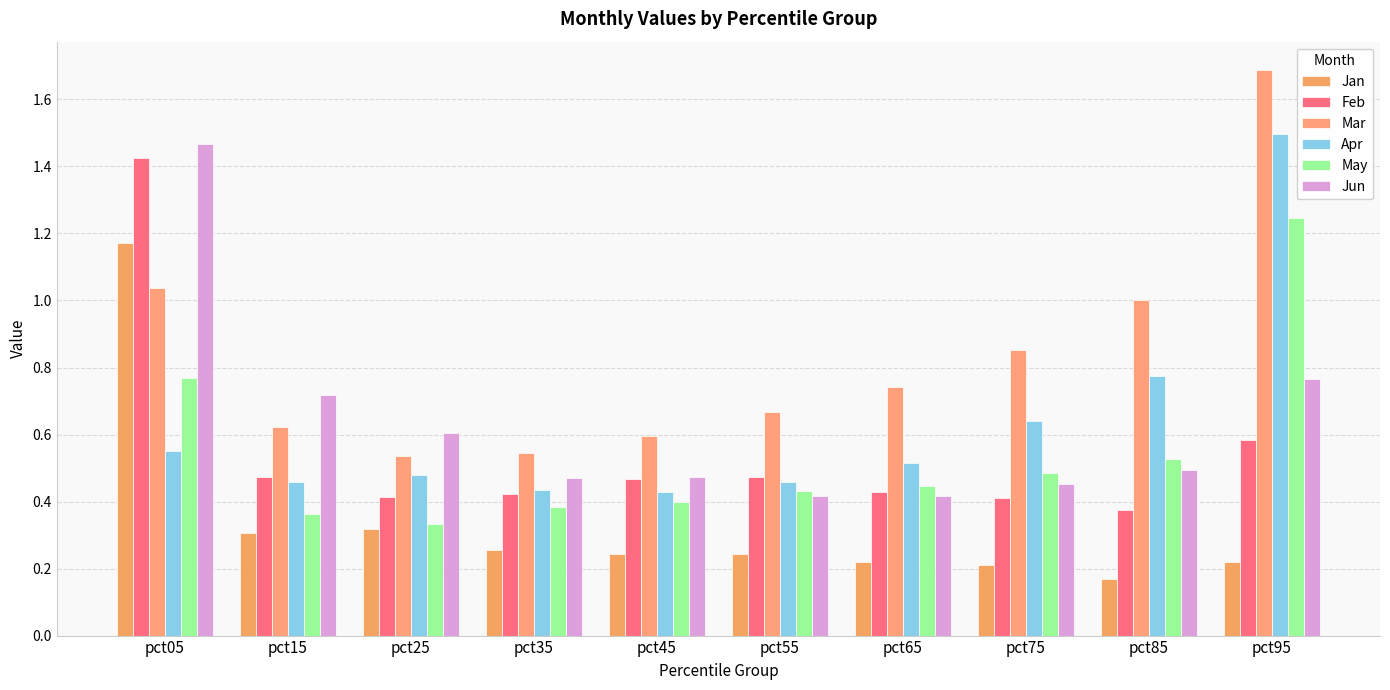

How many Jan values are between 0 and 1?

9